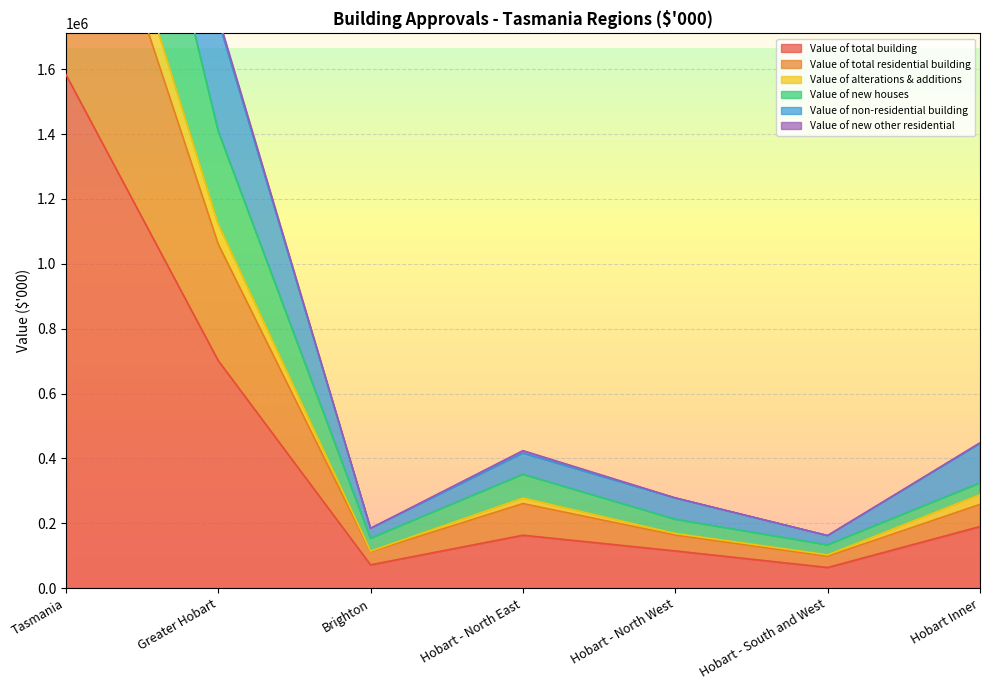

At which category does Value of alterations & additions reach its first local peak?

Hobart - North East